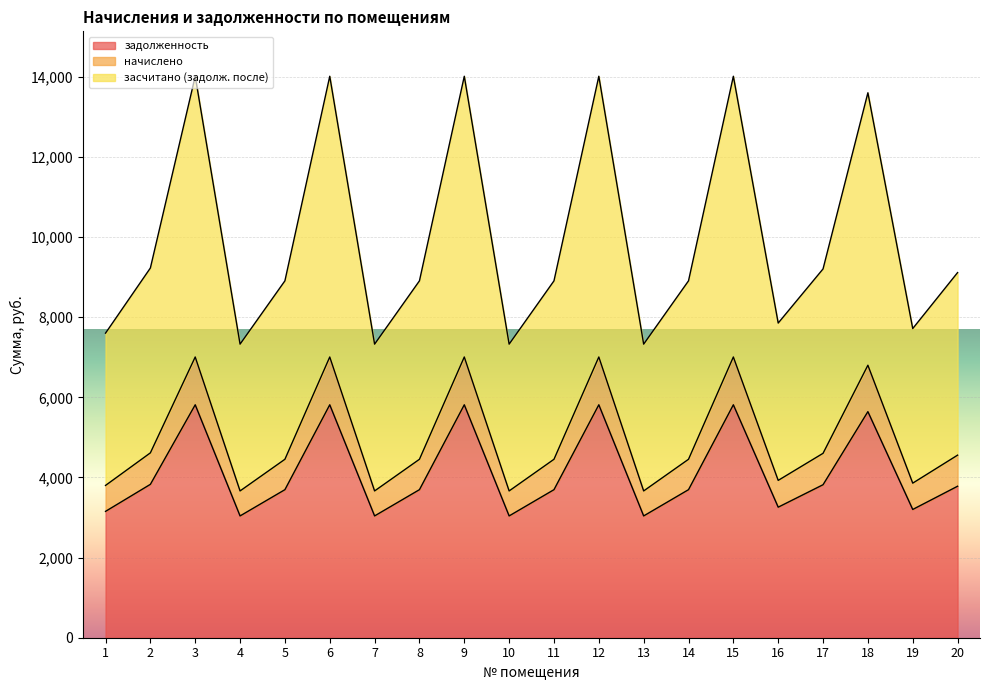

What is the total value across all series at 5?

8908.9